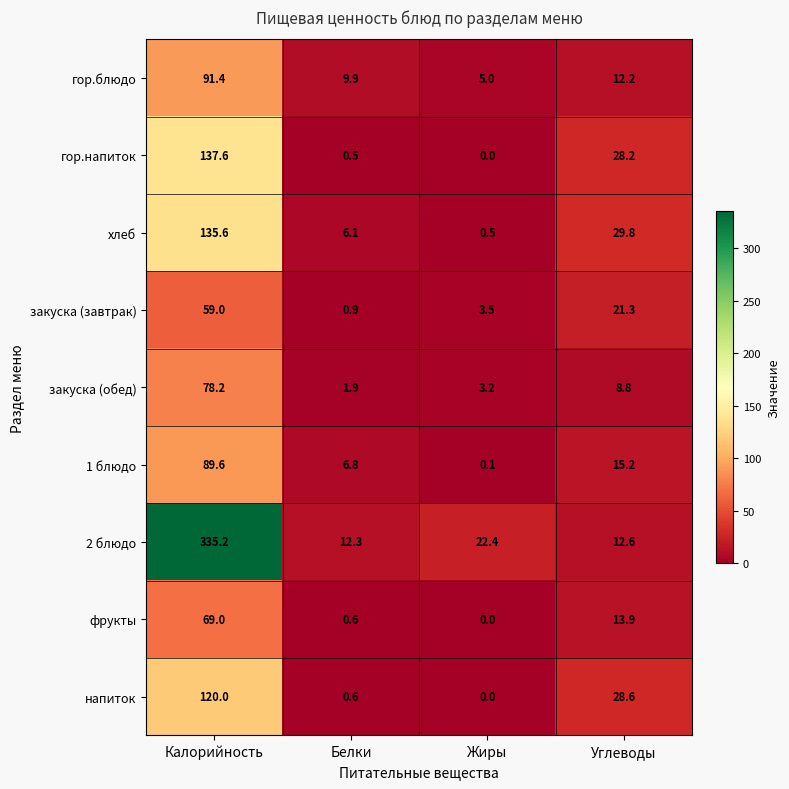

Which category has the highest value across all series?

Калорийность